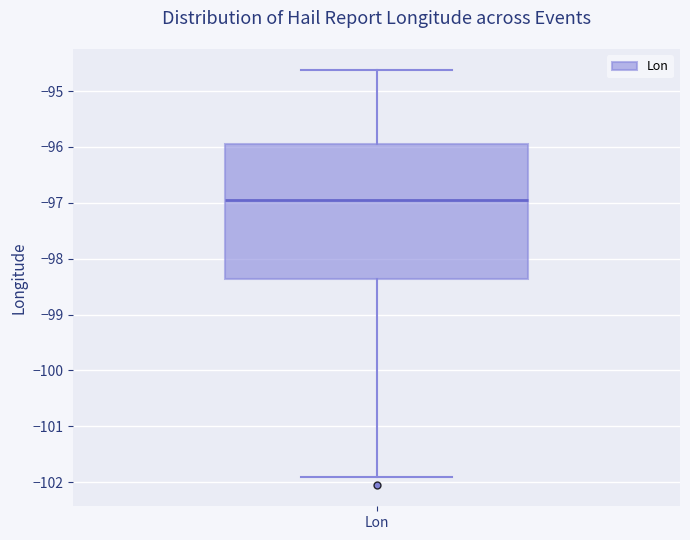

Where does the upper whisker of the box for Lon end on the y-axis? The values are not printed on the chart, so give them approximately, as read against the axis.

-94.6